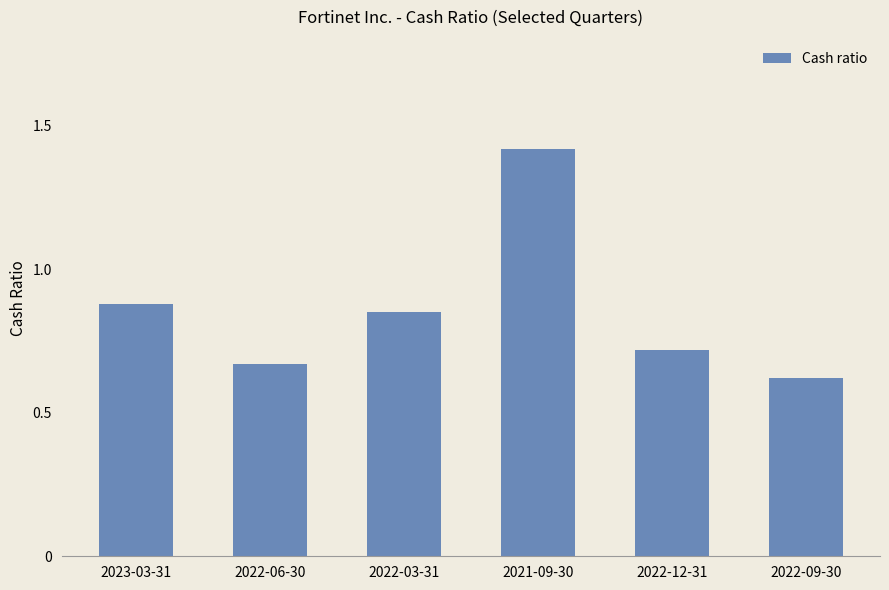

Between 2021-09-30 and 2022-12-31, which is larger?

2021-09-30